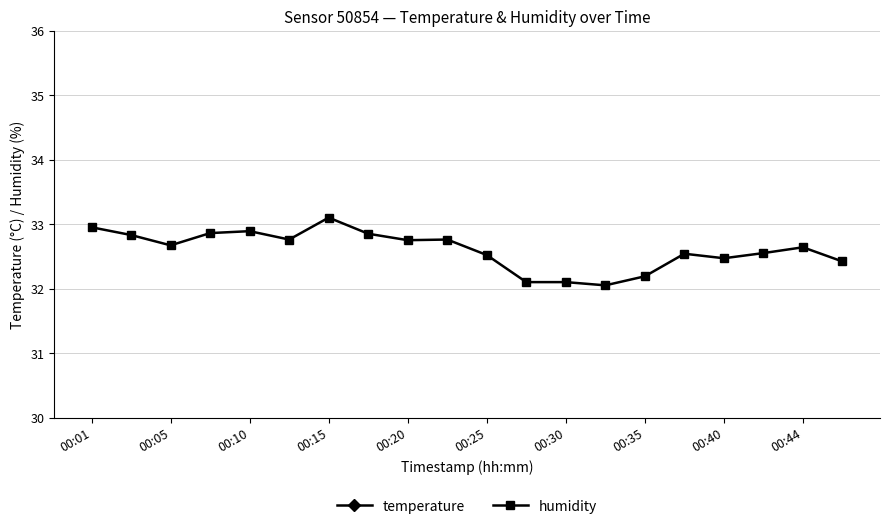

The humidity series shows 8.4 at 00:30. True or false?

False